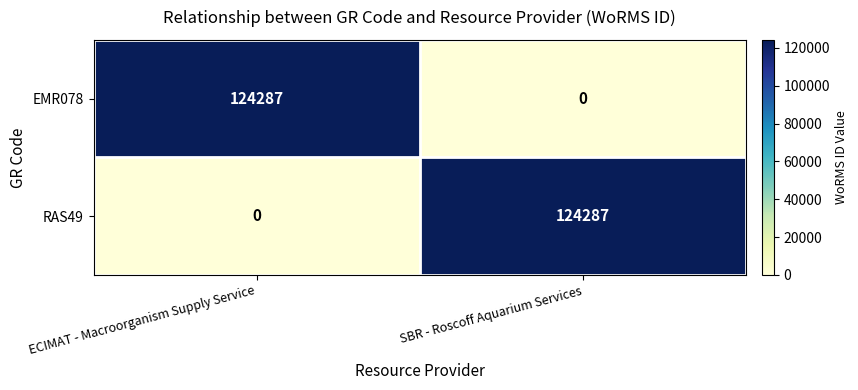

What is the difference between the highest and lowest values at SBR - Roscoff Aquarium Services?

124287